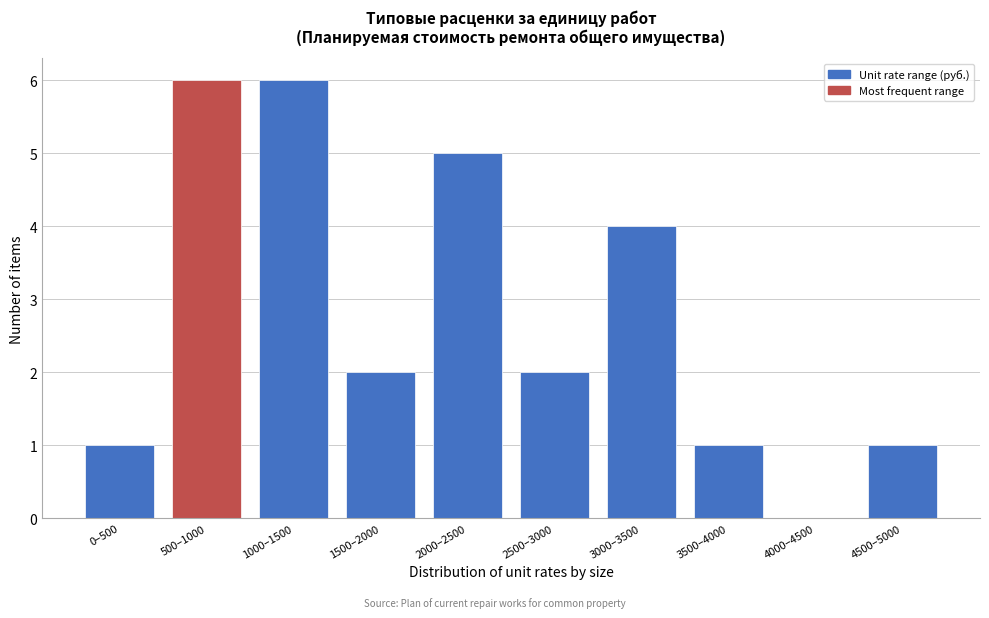

Reading left to right, extract all data points from this chart.

0–500=1	500–1000=6	1000–1500=6	1500–2000=2	2000–2500=5	2500–3000=2	3000–3500=4	3500–4000=1	4000–4500=0	4500–5000=1